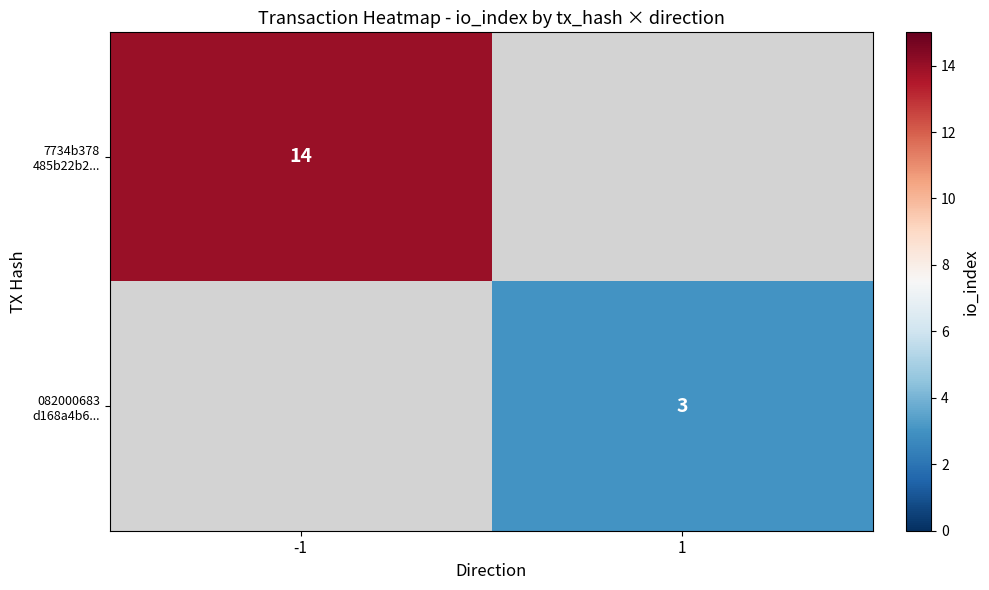

The 7734b378 485b22b2... series shows 14.0 at -1. True or false?

True